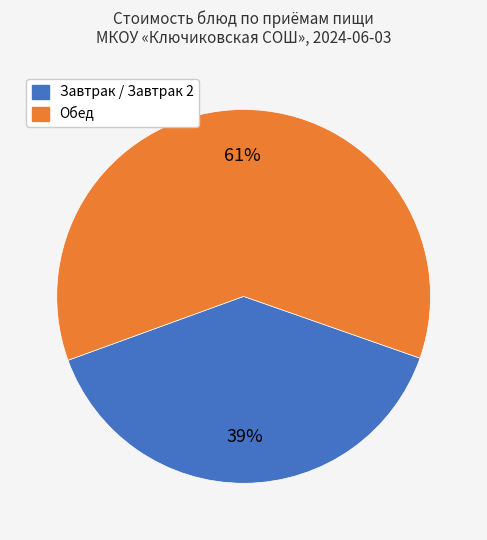

Is there a majority slice in this chart?

Yes